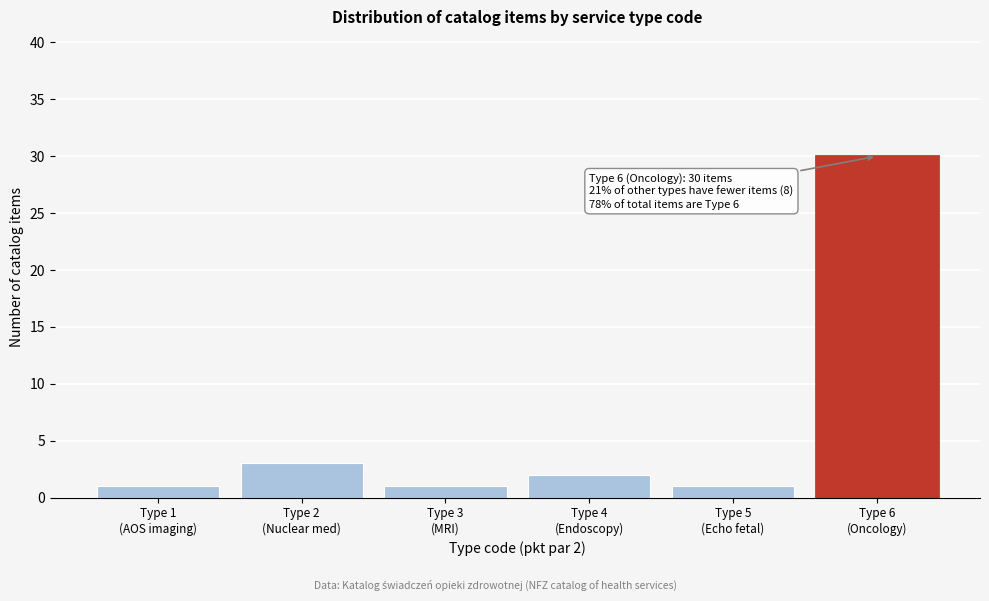

Reading left to right, what are all the values shown in this chart?

1	3	1	2	1	30